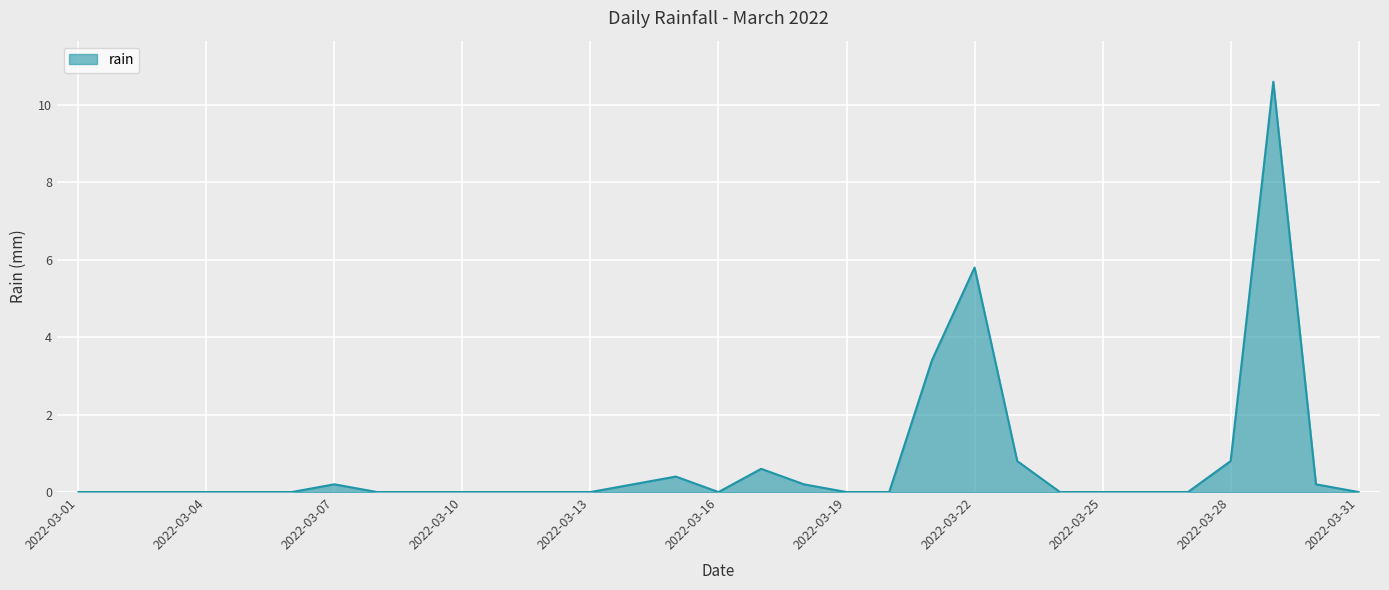

What is the greatest value displayed?

10.6